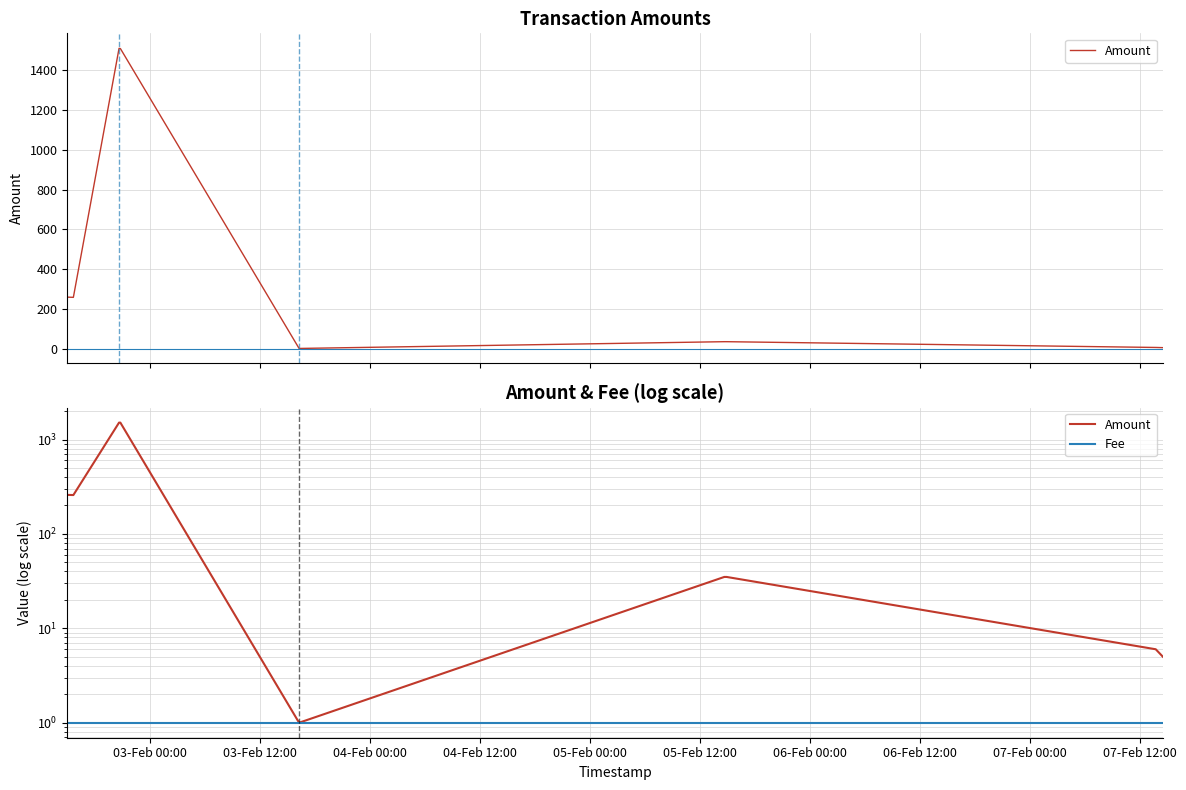

In Amount, how many points are lower than both neighbors (excluding endpoints)?

2